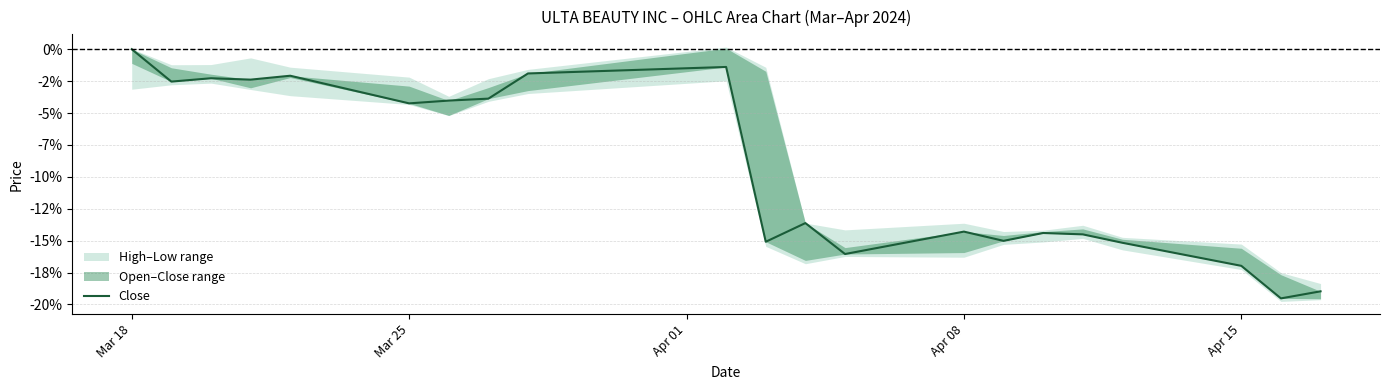

The value at 8 is -0.0. True or false?

False